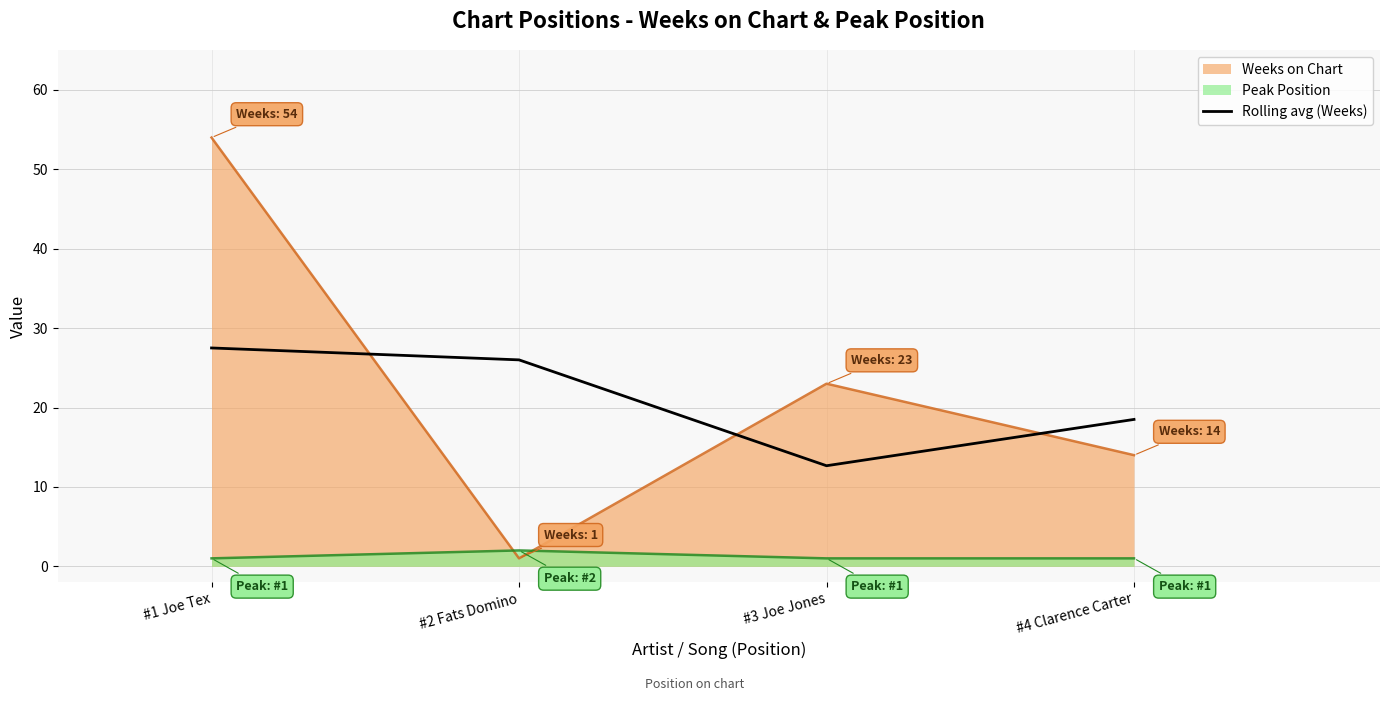

The chart shows a value of 26.0 at #2 Fats Domino. True or false?

True